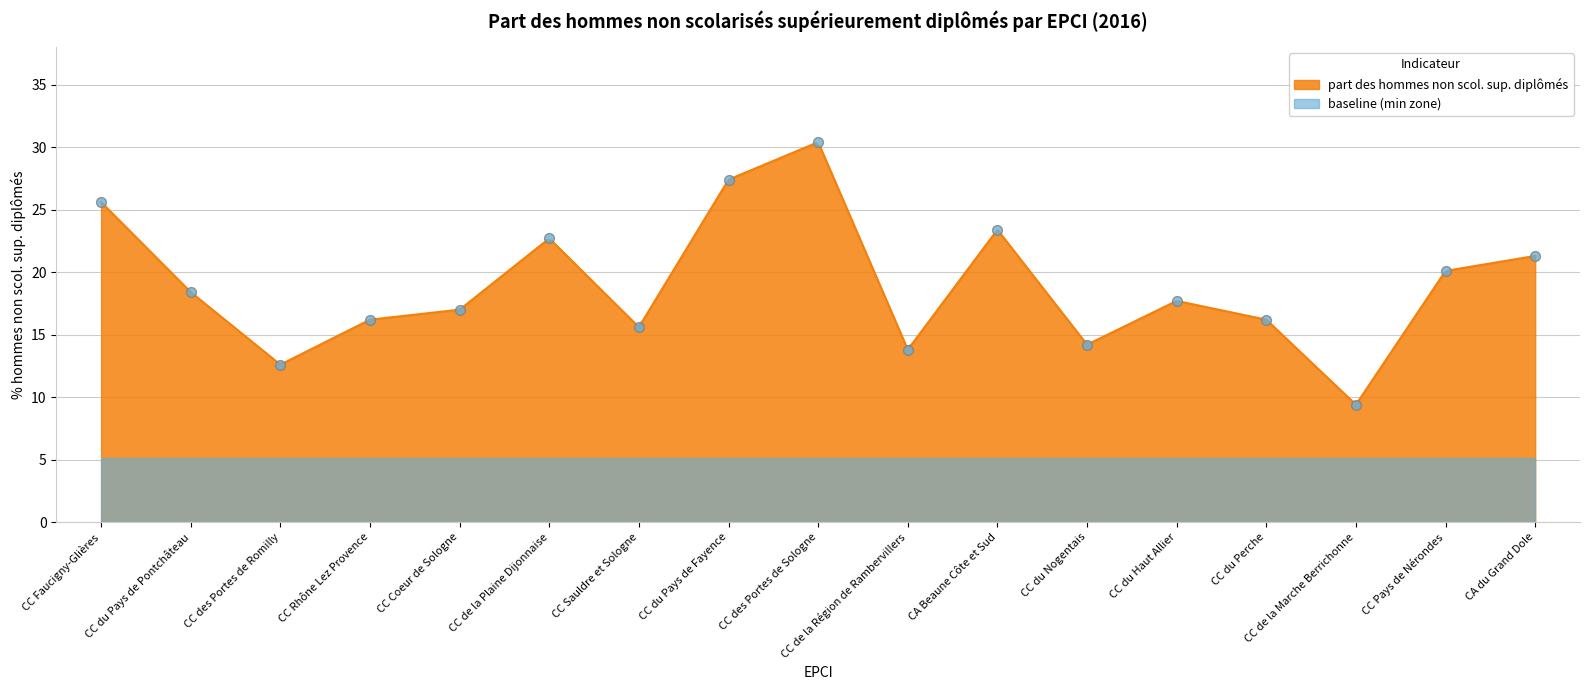

What is the change in value from CC Faucigny-Glières to CC Sauldre et Sologne?

-10.0